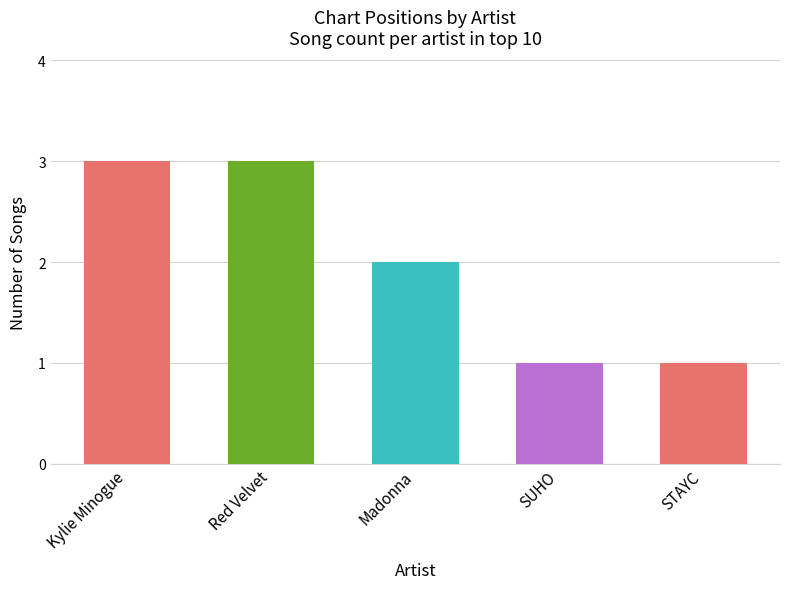

Approximately how many times larger is the value at SUHO compared to Red Velvet?

0.3